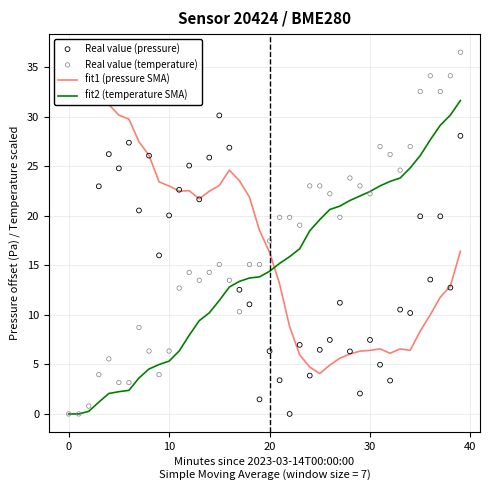

Is the value of Real value (temperature) at 30 greater than the value of Real value (pressure) at 37?

No